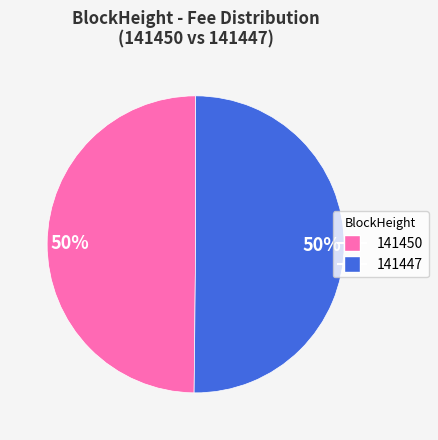

To the nearest percent, what percentage of the pie is 141447?

50%